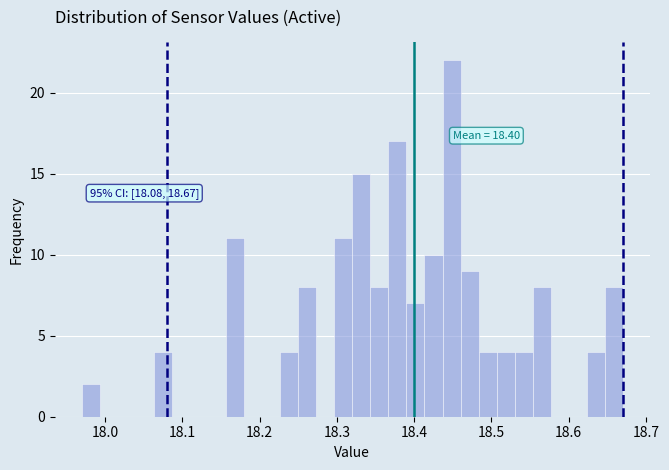

Around what value on the x-axis is the tallest bar? Give the approximate position of its centre, as read against the axis.

18.45